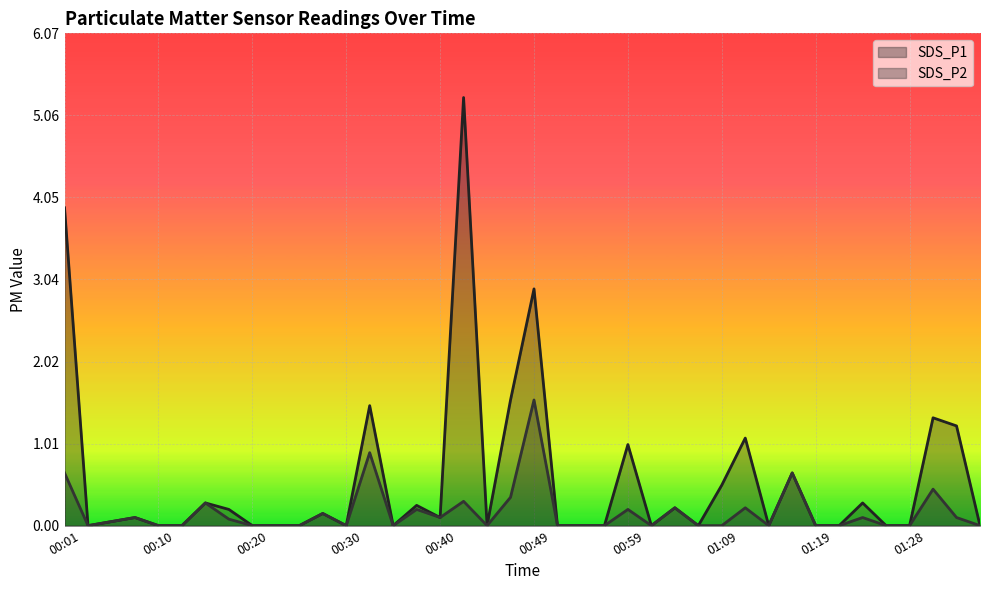

True or false: SDS_P1 and SDS_P2 intersect in this chart.

False